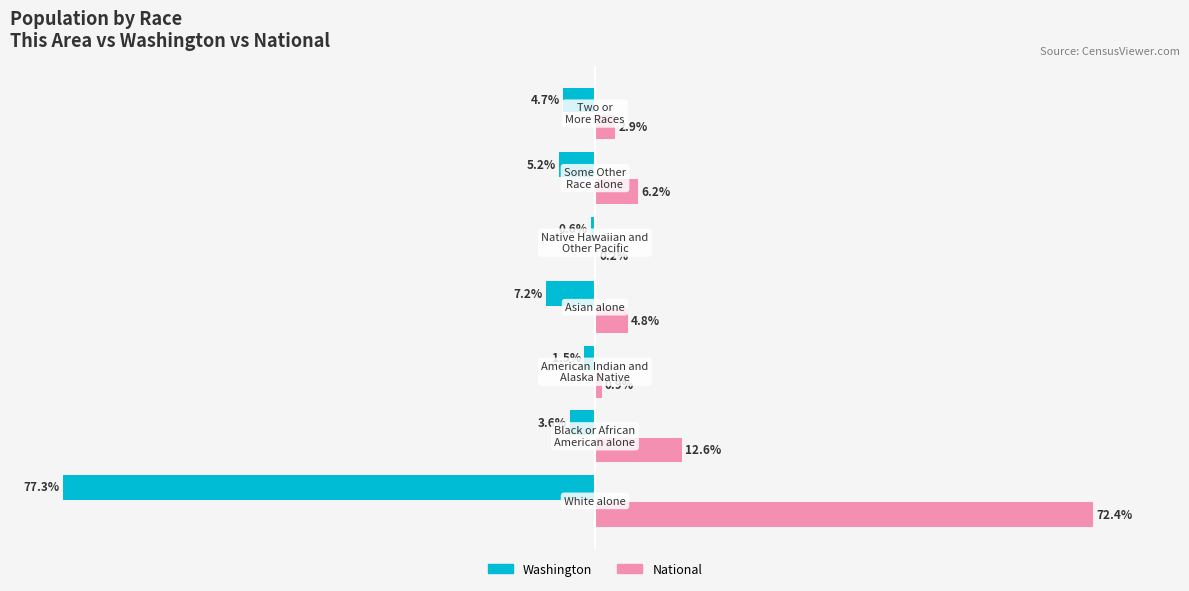

Which series has the largest total across all categories?

National